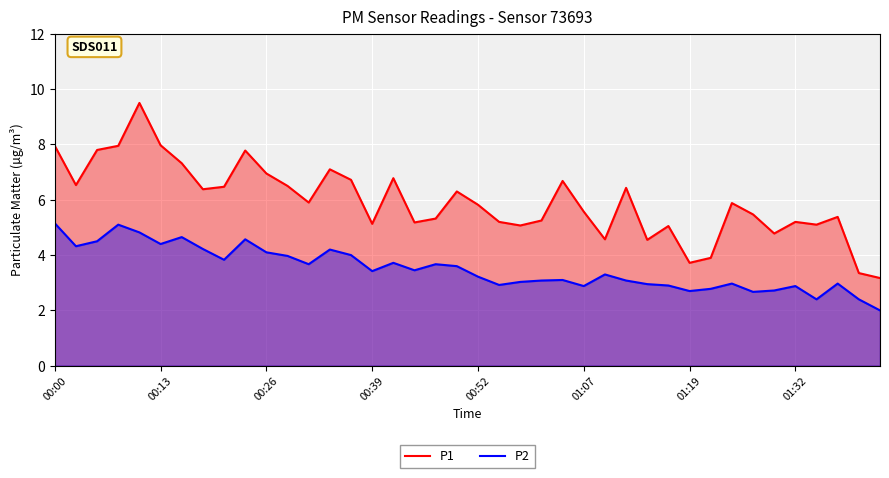

Is it true that P1 equals 7.1 at 13?

True